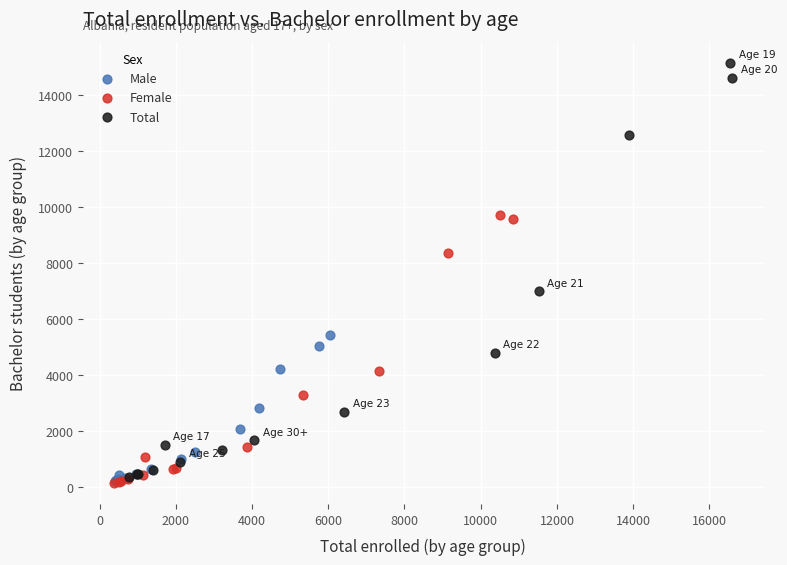

Which series has the widest spread of Y values?

Total